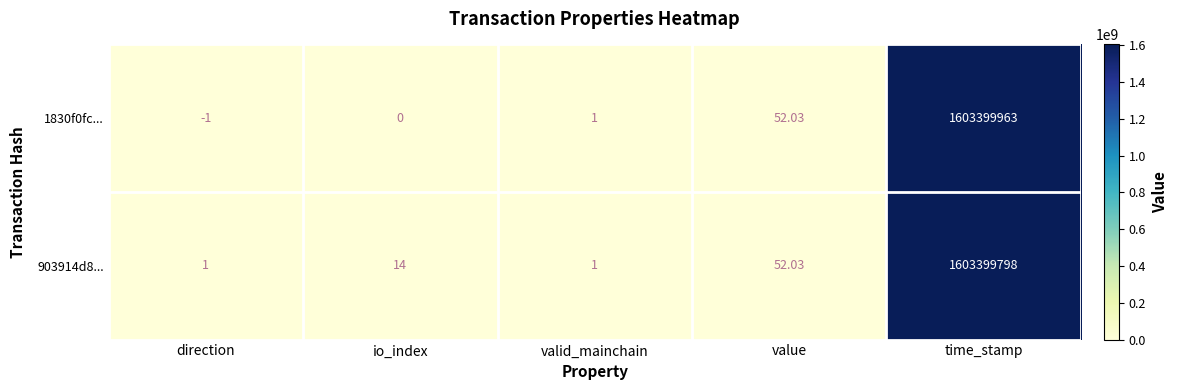

Which label corresponds to the smallest value in the chart?

direction